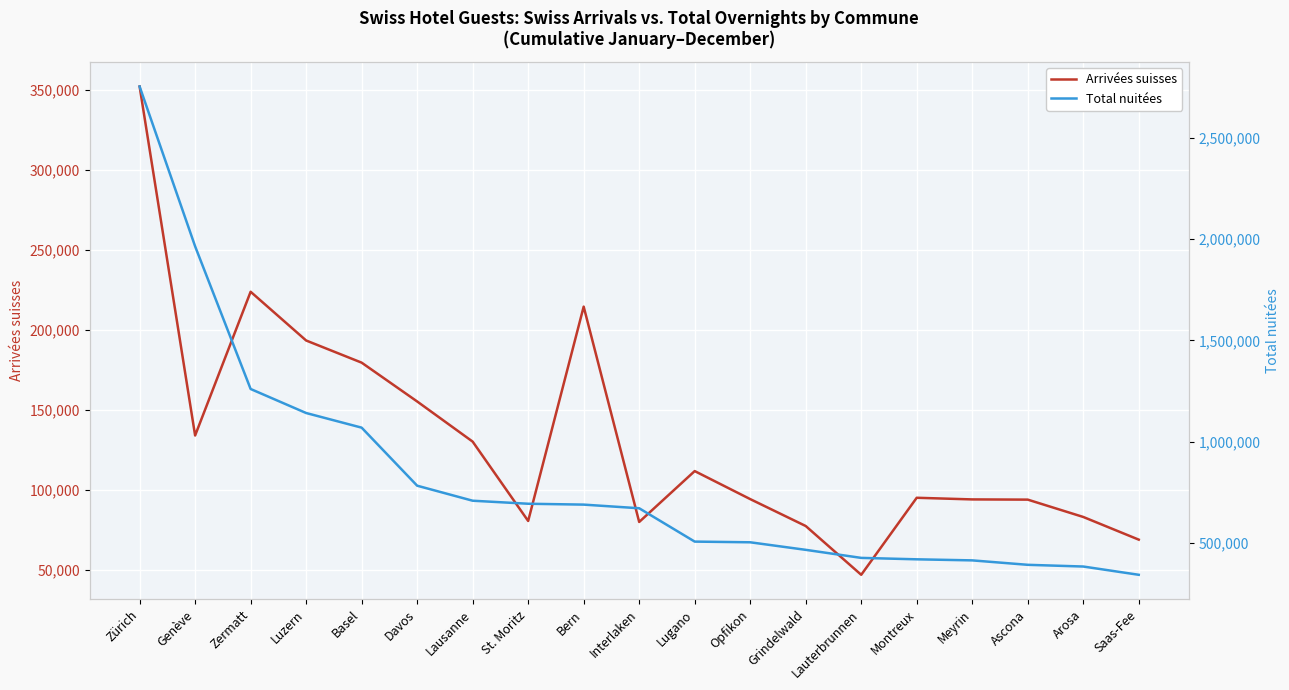

Does the chart display data point markers on the line(s)?

No